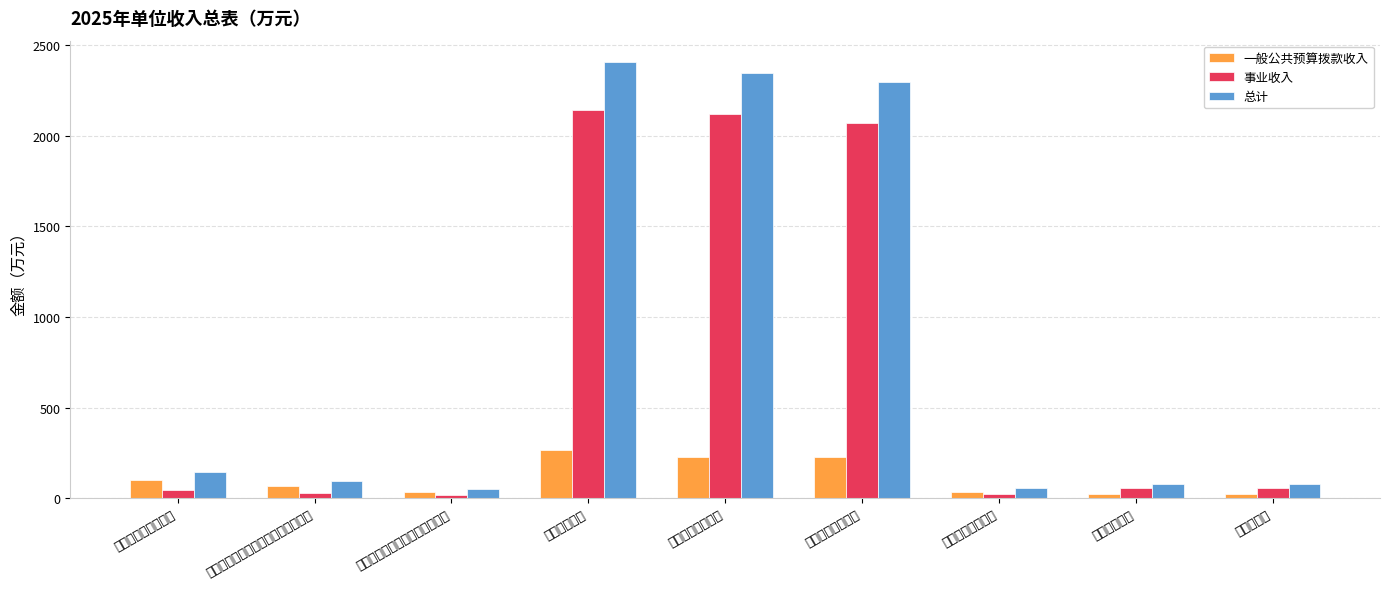

What is the value of the 一般公共预算拨款收入 bar at the 3rd from the left?

33.4